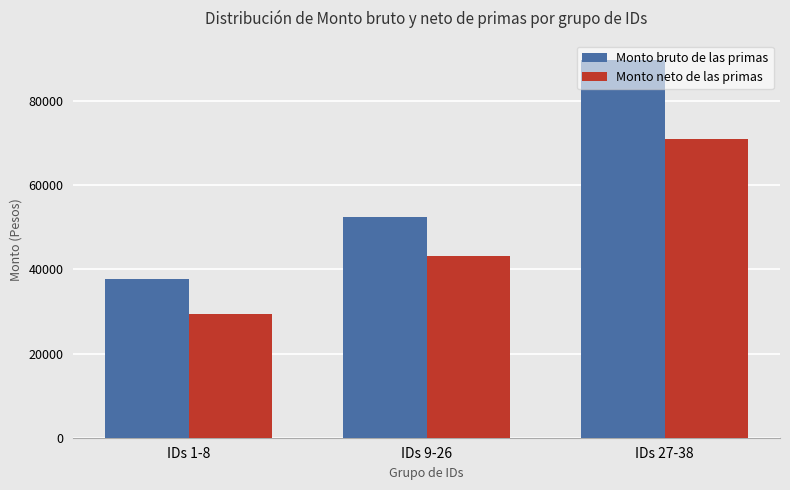

Rank the series by their maximum value, from lowest to highest.

Monto neto de las primas, Monto bruto de las primas